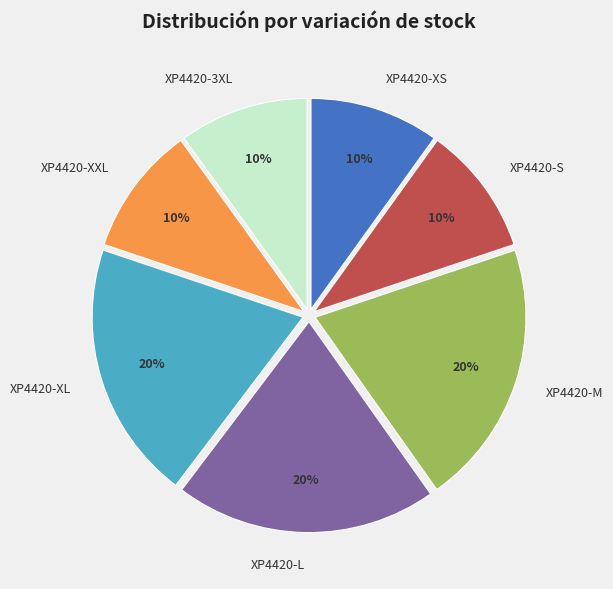

To the nearest percent, what is the difference between the largest and smallest slice percentages?

10%